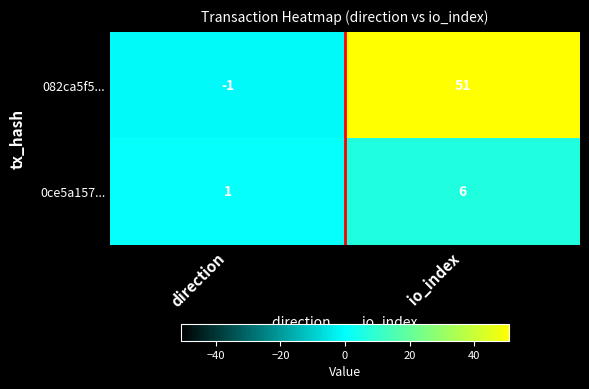

Count the number of categories in the chart.

2